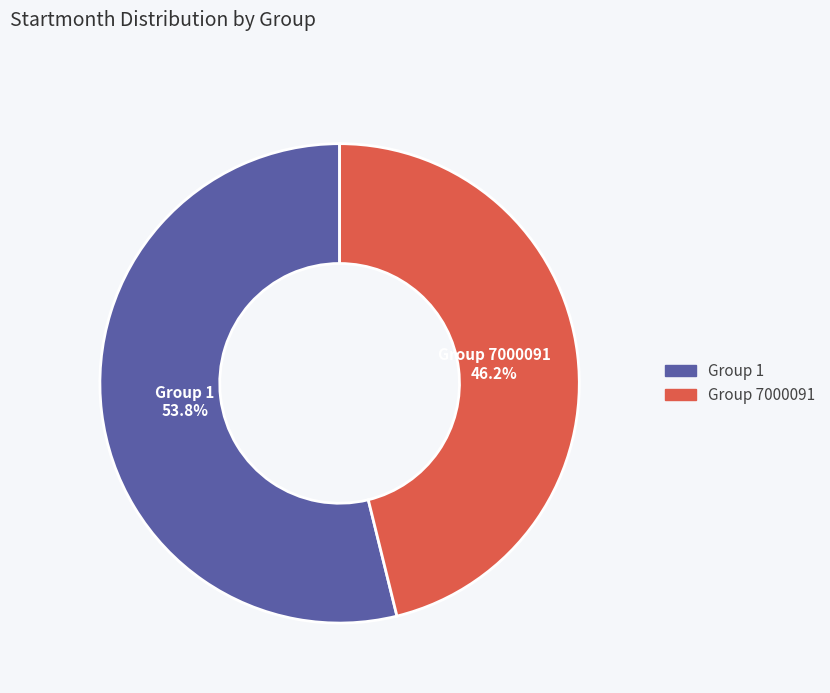

Which category has the smallest portion of the pie?

Group 7000091